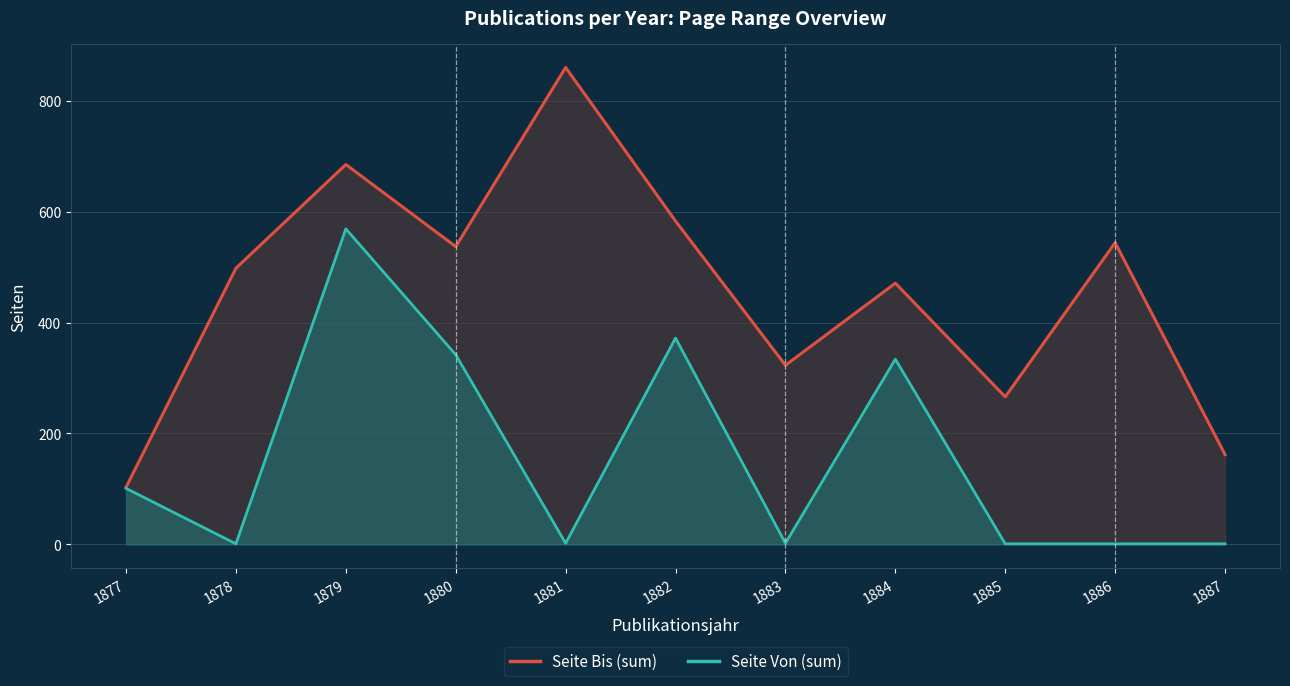

What are all the series names shown in the legend?

Seite Bis (sum), Seite Von (sum)